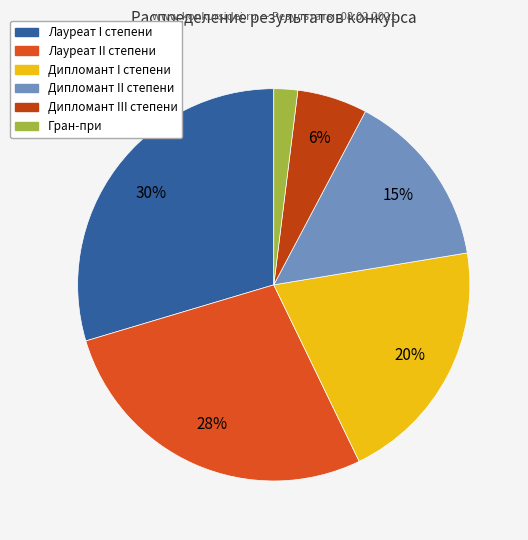

How many slices are in this pie chart?

6